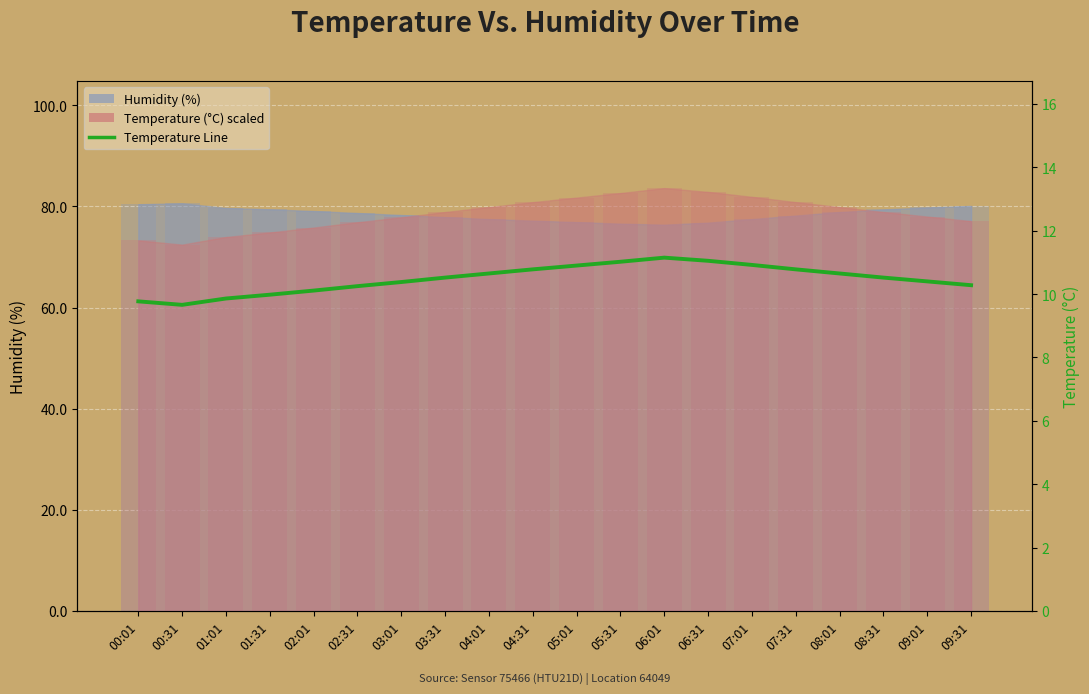

What is the ratio of the value at 08:31 to the value at 03:31?

1.0